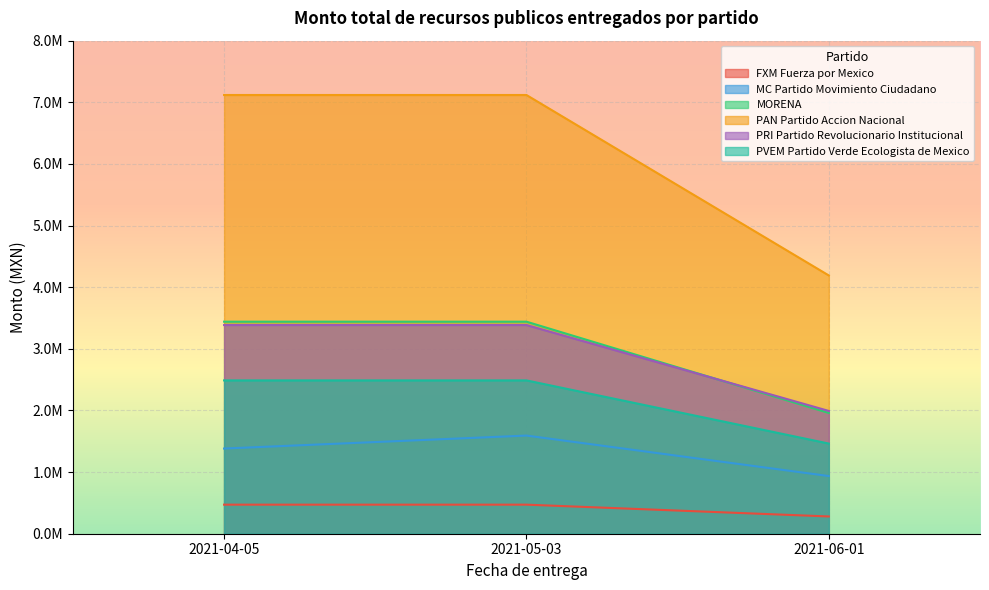

List the labels in order of PAN Partido Accion Nacional value, largest first.

2021-04-05, 2021-05-03, 2021-06-01